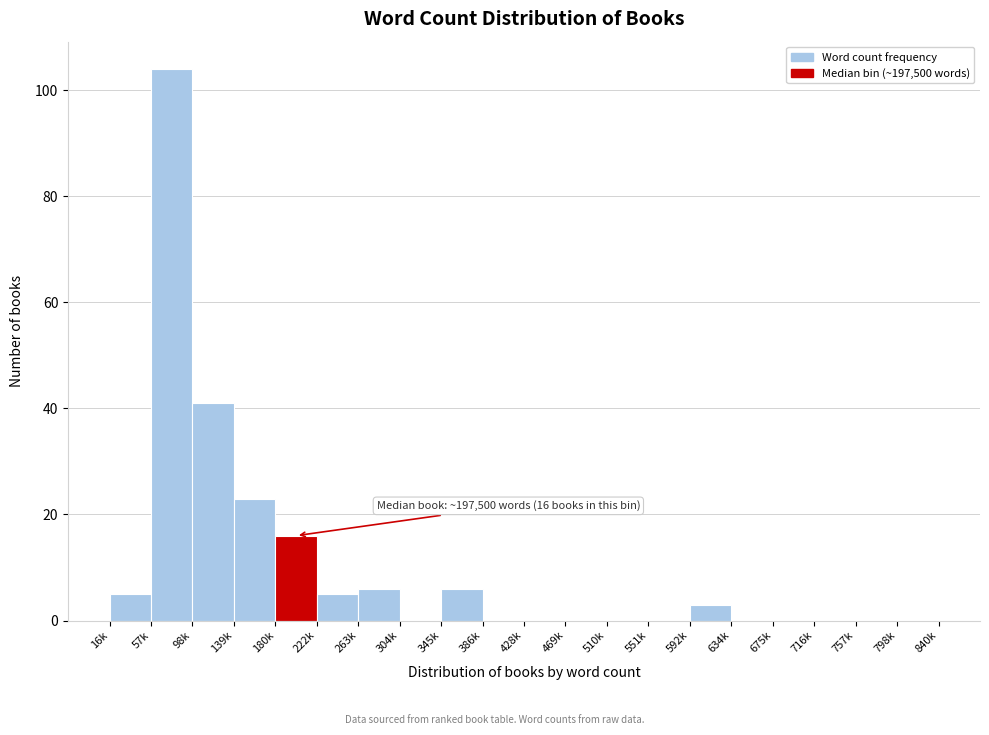

Reading right to left, extract all data points from this chart.

798k=0	757k=0	716k=0	675k=0	634k=0	592k=3	551k=0	510k=0	469k=0	428k=0	386k=0	345k=6	304k=0	263k=6	222k=5	180k=16	139k=23	98k=41	57k=104	16k=5